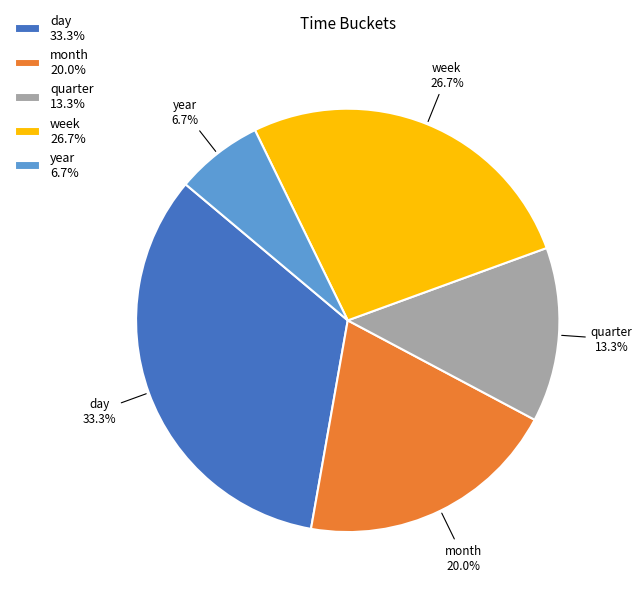

Approximately how many times larger is the value at quarter compared to week?

0.5